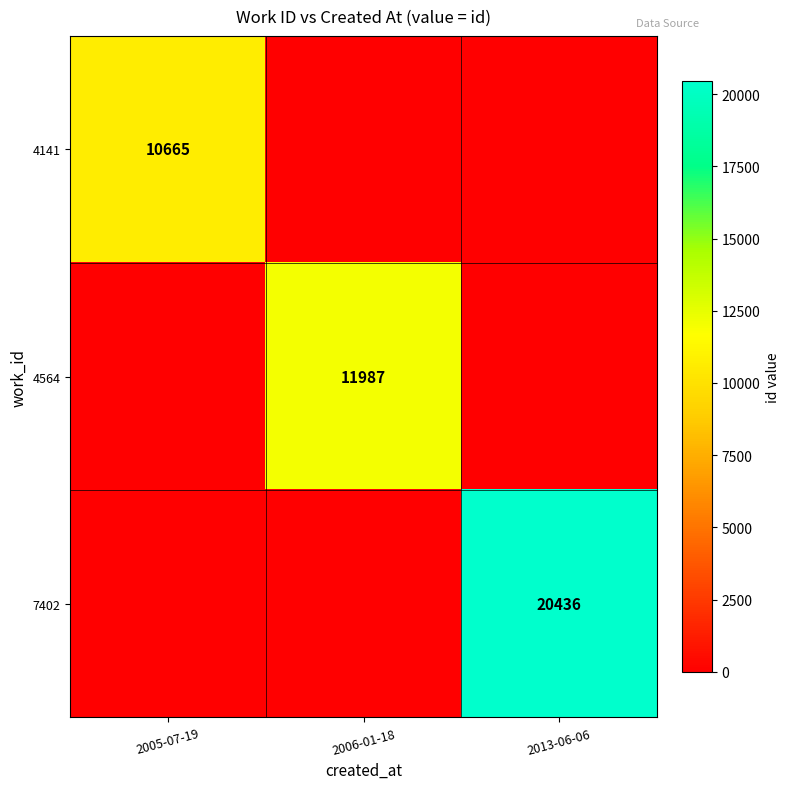

The value of 7402 at 2013-06-06 is 20436. True or false?

True